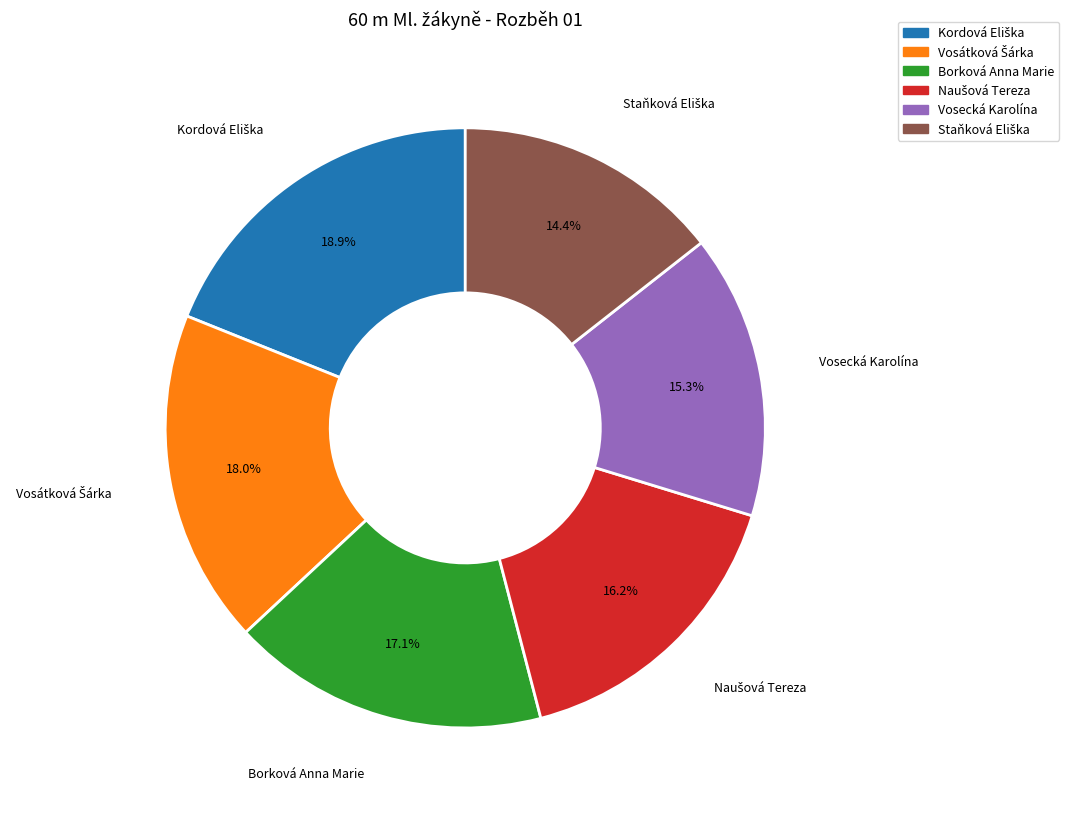

Is there any slice that represents more than half of the pie?

No